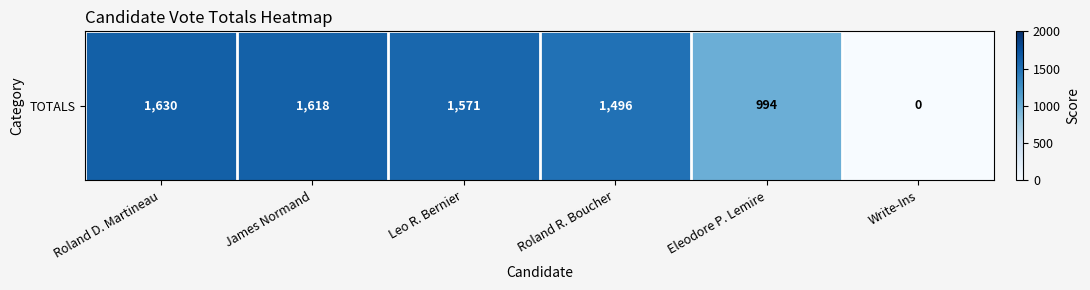

At which label does the data first exceed 1571?

Roland D. Martineau